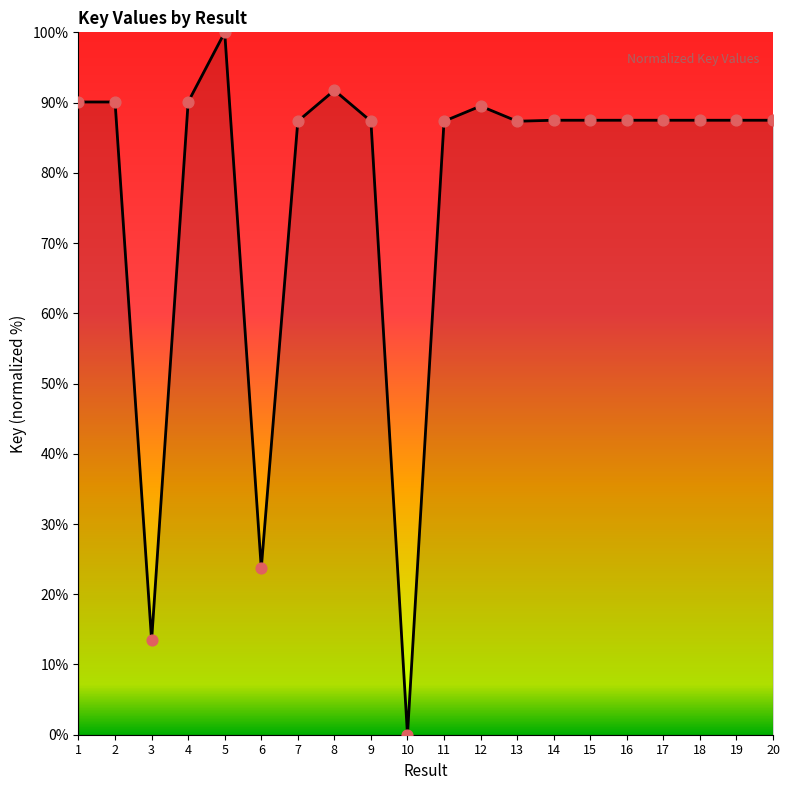

What is the change in value from 5 to 19?

-12.5